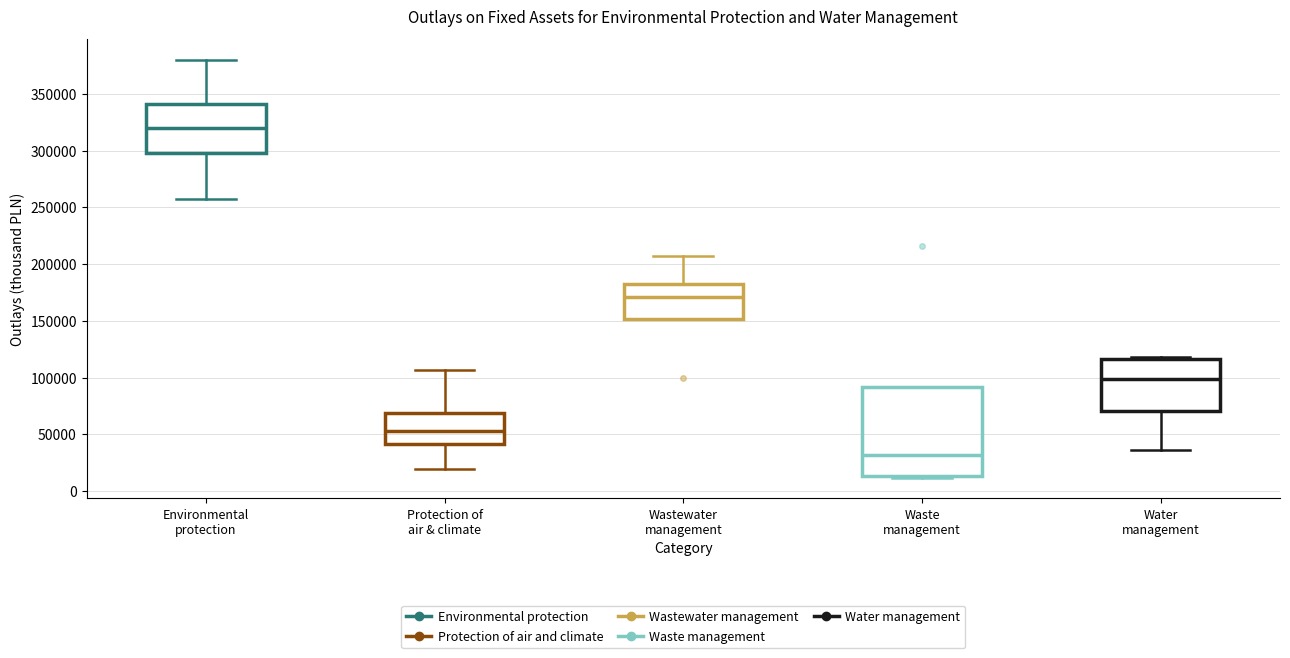

Reading left to right, transcribe this box plot: for each box, give where its median line is, the range the box spans, and where its two whiskers end, as read against the y-axis. The values are not printed on the chart, so give them approximately, as read against the axis.

Environmental protection: median 320000, box 300000 to 340000, whiskers 255000 to 380000
Protection of air & climate: median 55000, box 40000 to 70000, whiskers 20000 to 105000
Wastewater management: median 170000, box 150000 to 180000, whiskers 150000 to 205000
Waste management: median 30000, box 15000 to 90000, whiskers 10000 to 90000
Water management: median 100000, box 70000 to 115000, whiskers 35000 to 120000